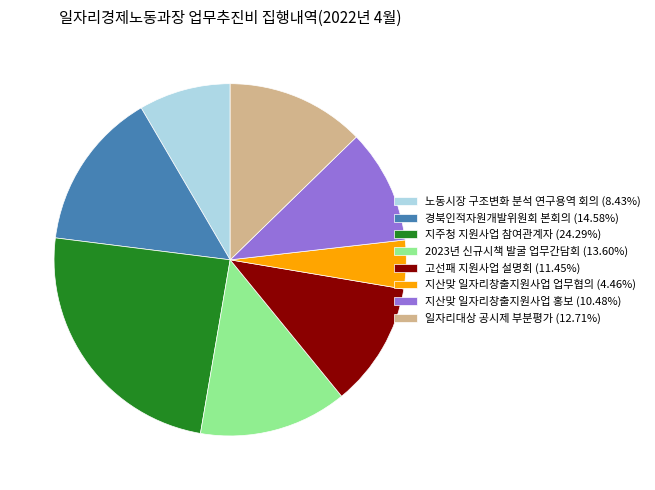

Is the sum of 지산맞 일자리창출지원사업 업무협의 (4.46%) and 노동시장 구조변화 분석 연구용역 회의 (8.43%) greater than half?

No